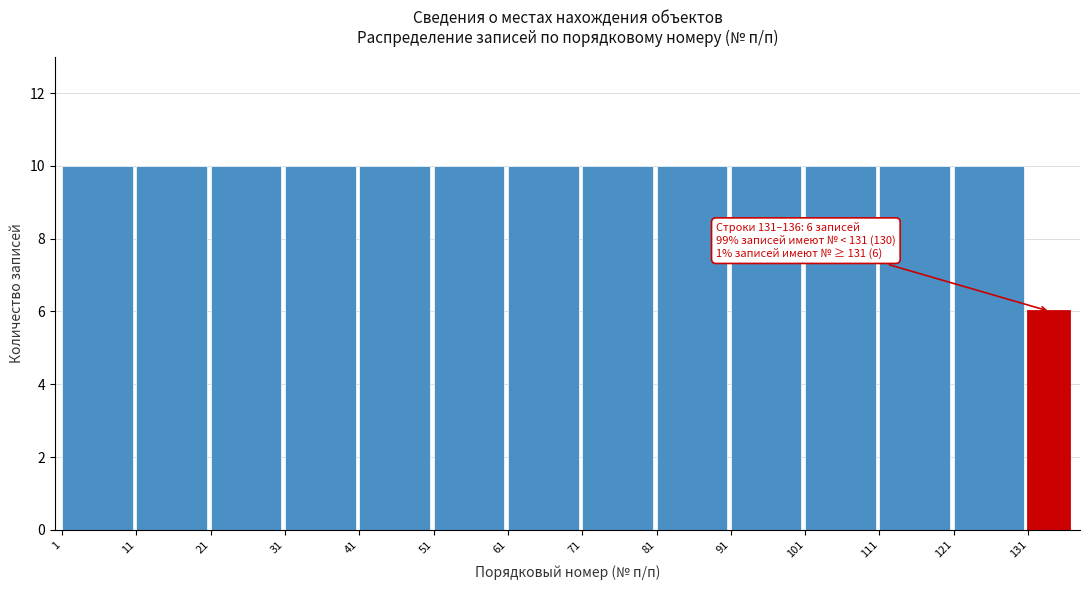

Reading right to left, extract all data points from this chart.

6	10	10	10	10	10	10	10	10	10	10	10	10	10